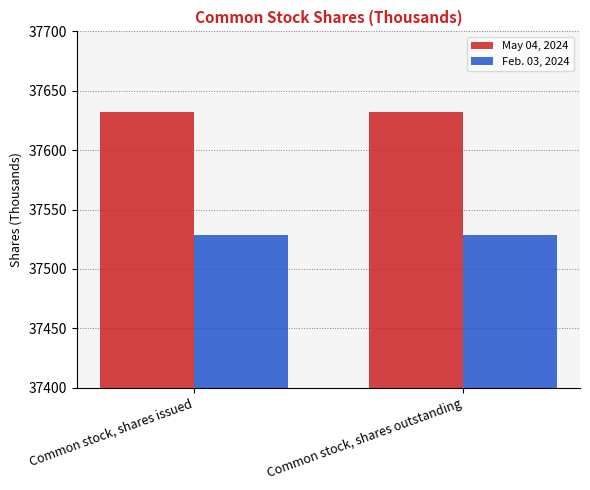

What is the maximum value for Feb. 03, 2024?

37529